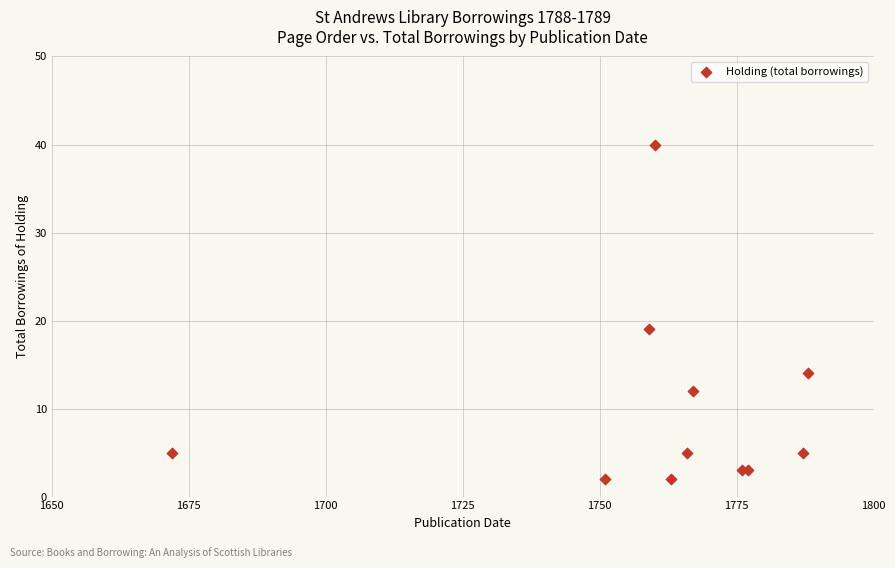

What Y value in the scatter plot is closest to 21?

19